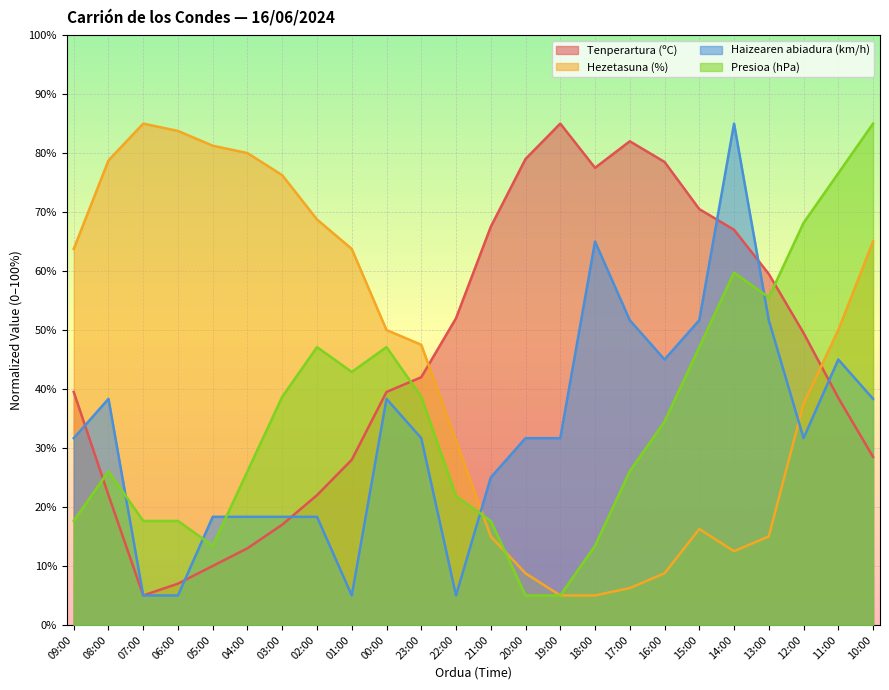

Does the chart display data point markers on the line(s)?

No